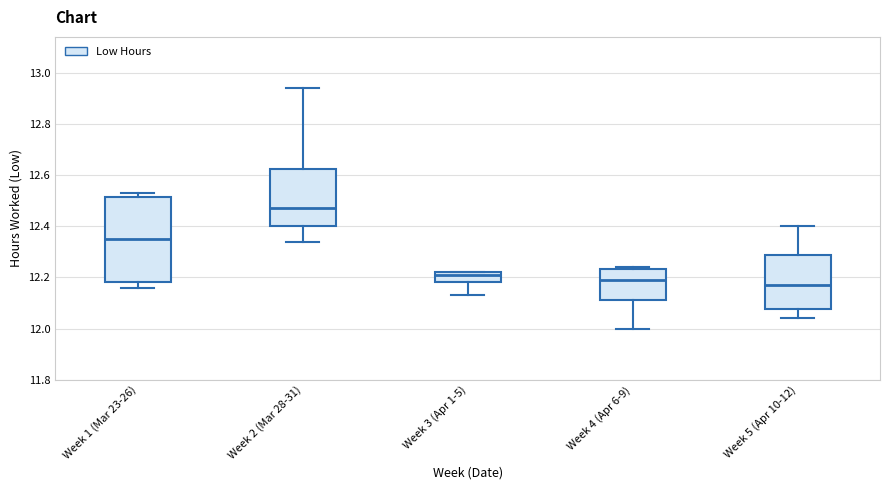

Which box has the lowest median line?

Week 5 (Apr 10-12)